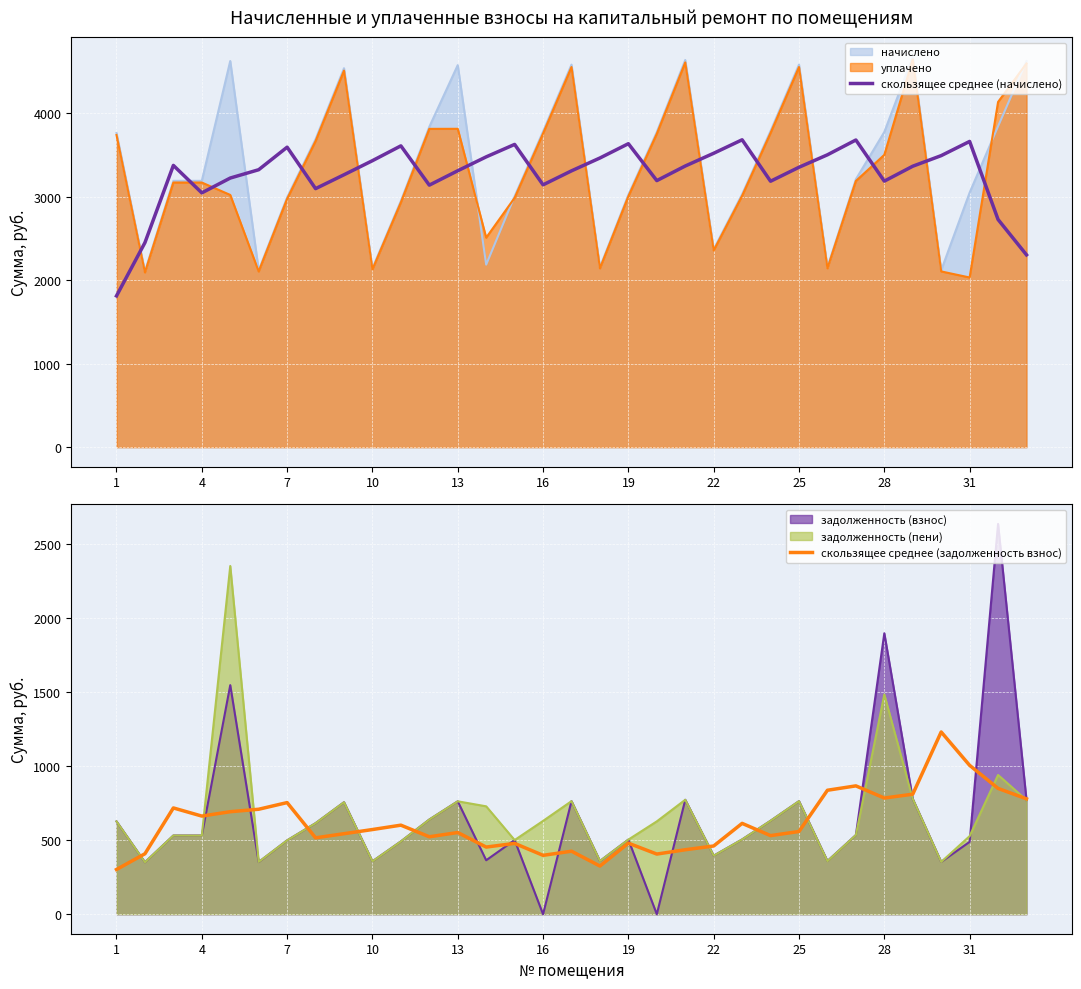

Does the chart display data point markers on the line(s)?

No